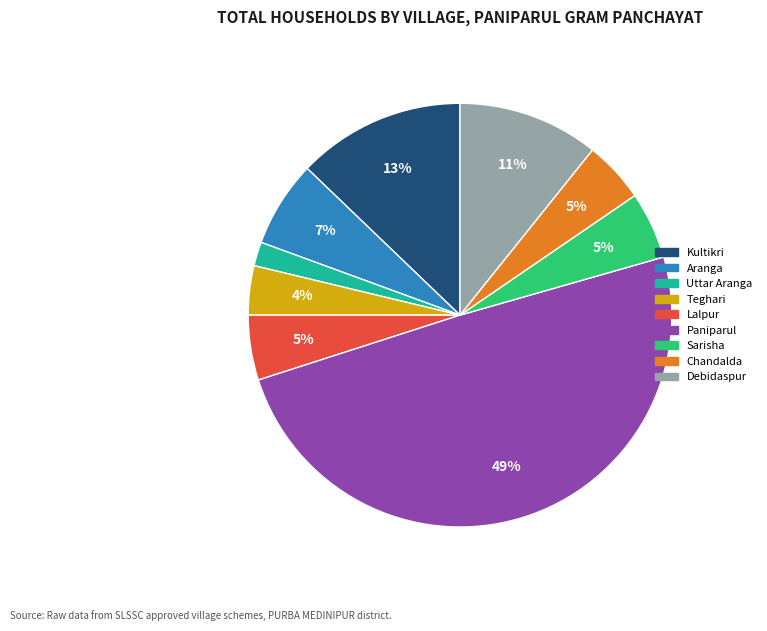

To the nearest percent, what percentage of the pie is Chandalda?

5%